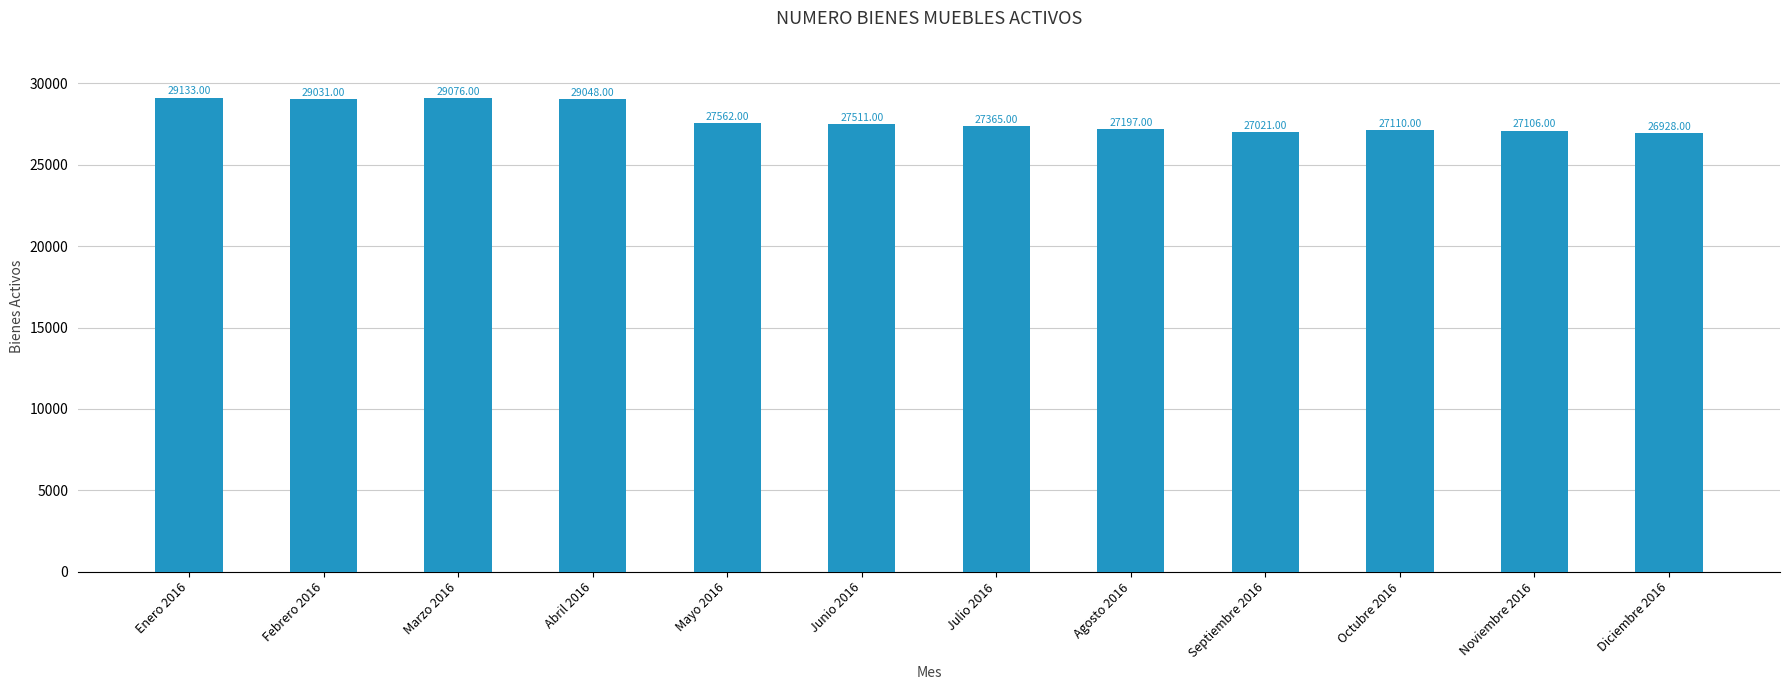

How many bars are there in total?

12